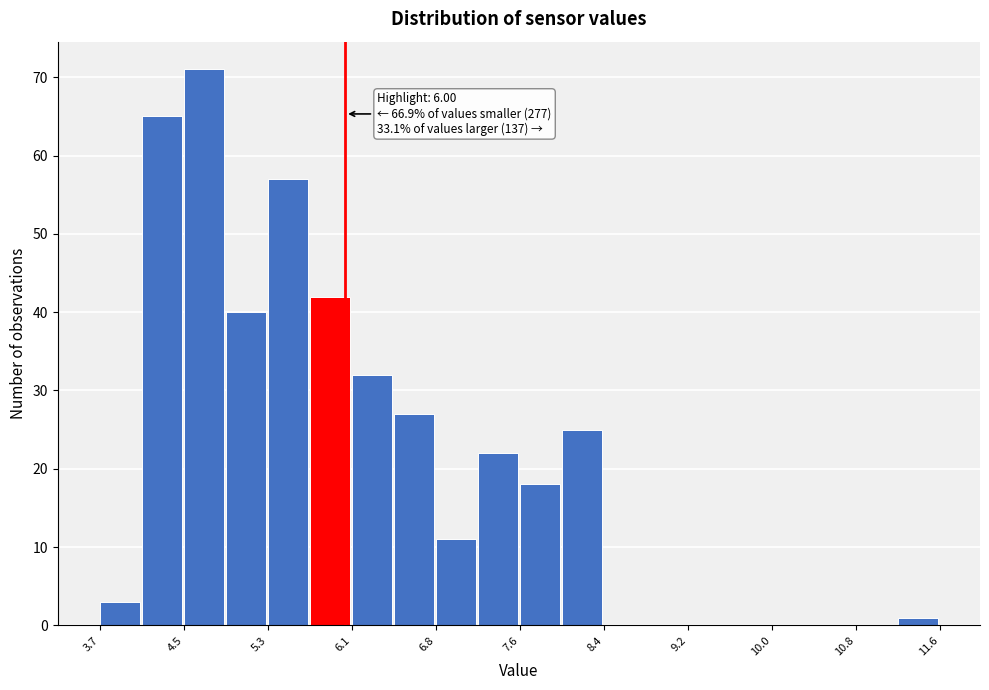

Around what value on the x-axis is the tallest bar? Give the approximate position of its centre, as read against the axis.

4.7